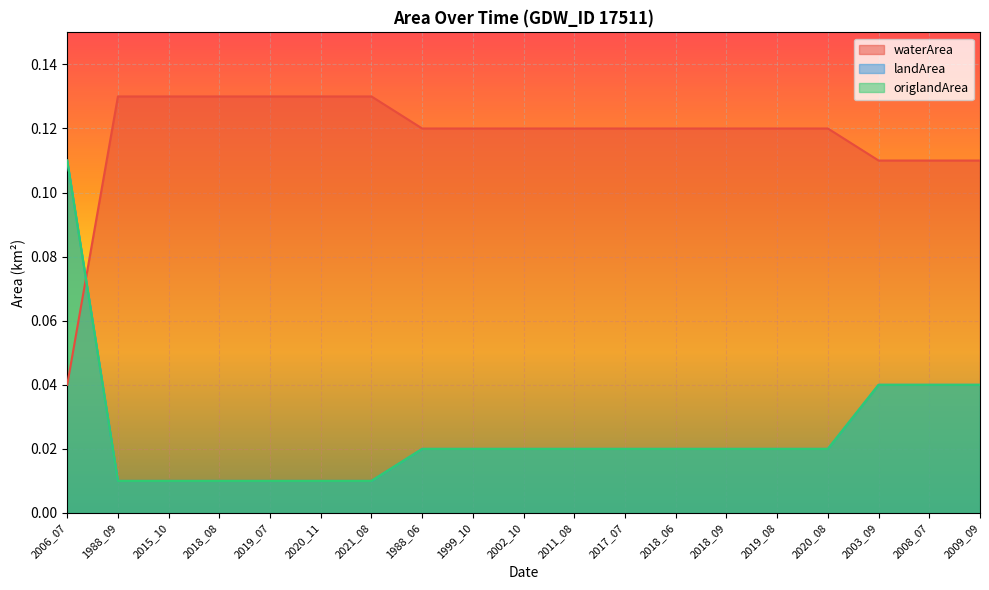

Which category has the highest value in the waterArea series?

1988_09